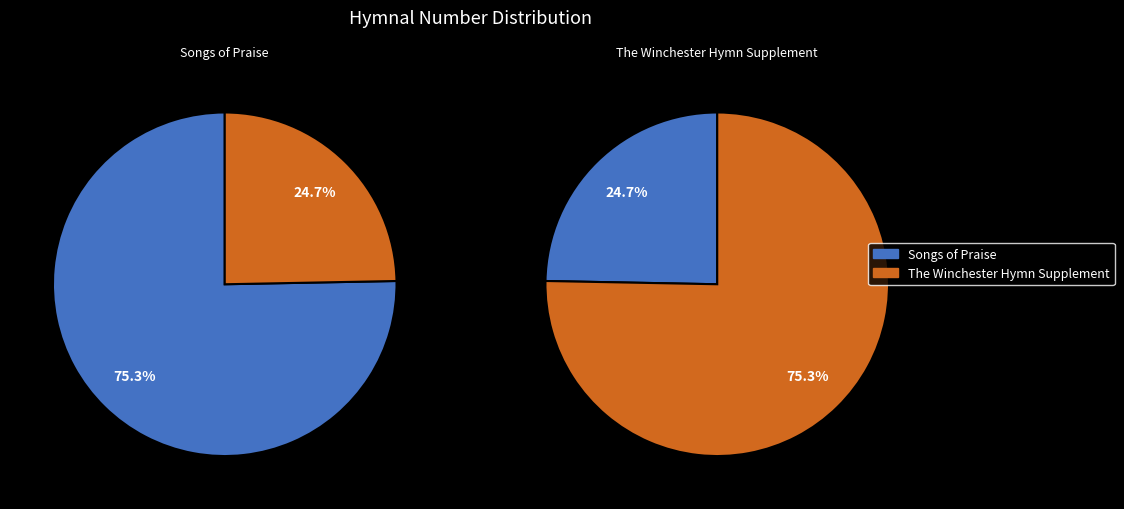

True or false: The Winchester Hymn Supplement accounts for 25% of the total.

True